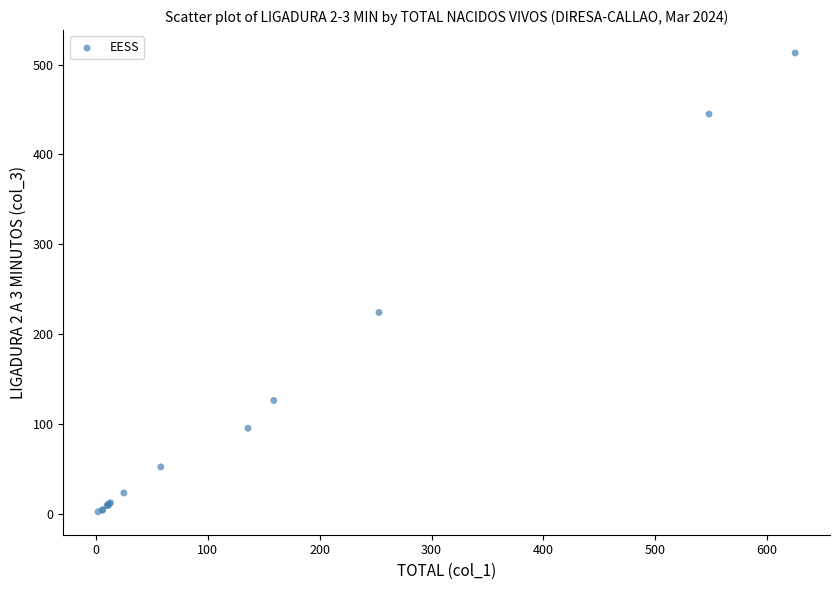

What Y value in the scatter plot is closest to 257?

224